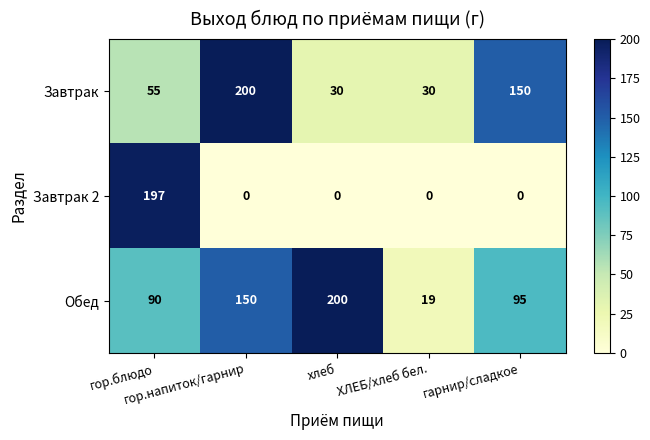

What is the average value of the Завтрак series?

93